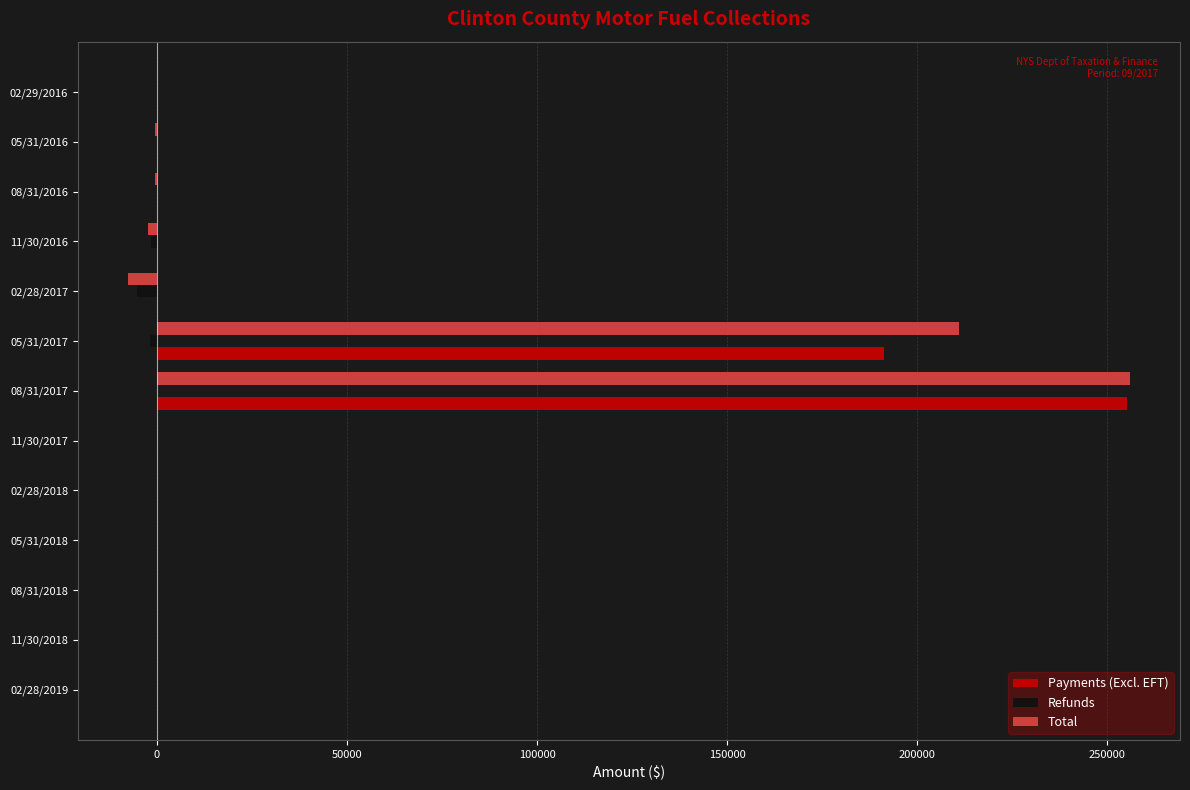

The value of Total at 02/28/2017 is -7582.1. True or false?

True